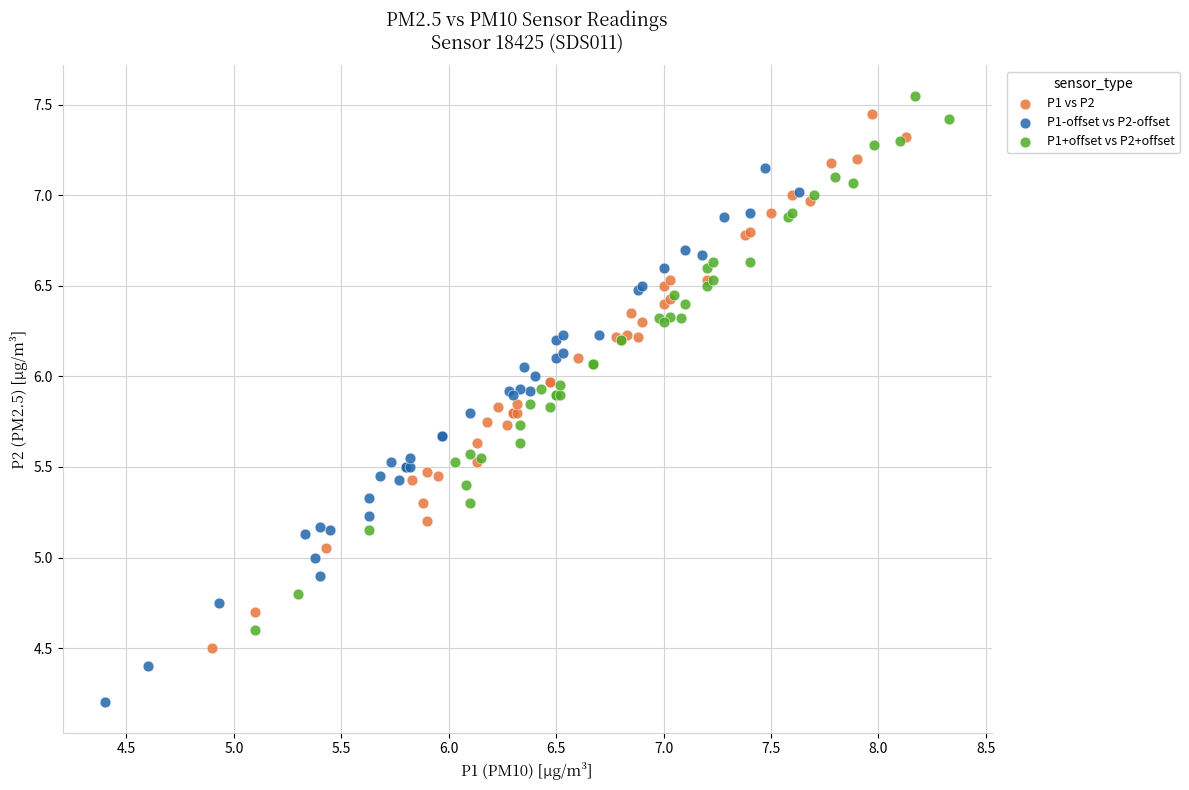

Which series reaches the minimum Y coordinate?

P1-offset vs P2-offset